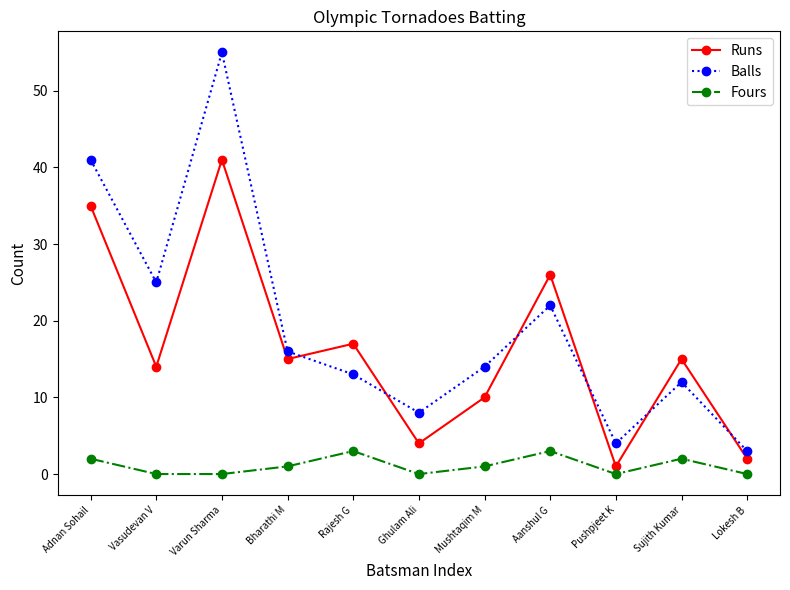

At which category is the sum across all series the highest?

Varun Sharma